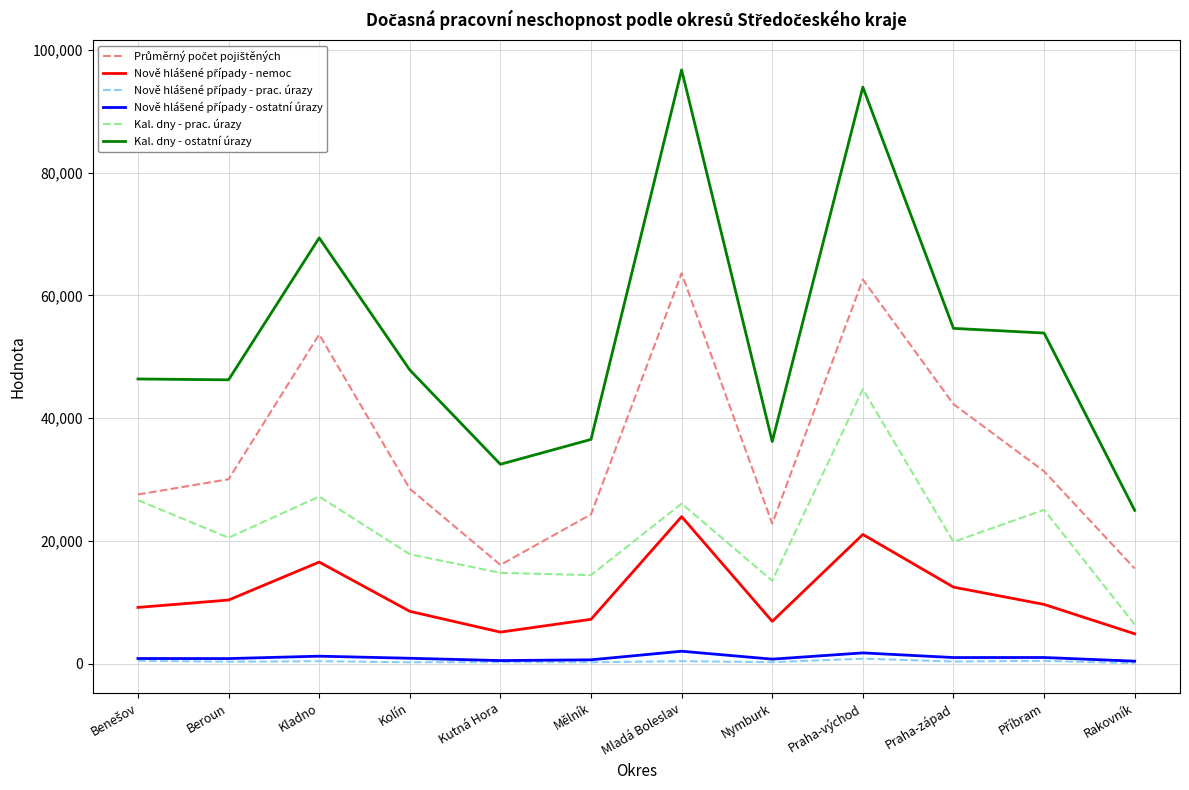

Which category has the lowest value in the Kal. dny - prac. úrazy series?

Rakovník